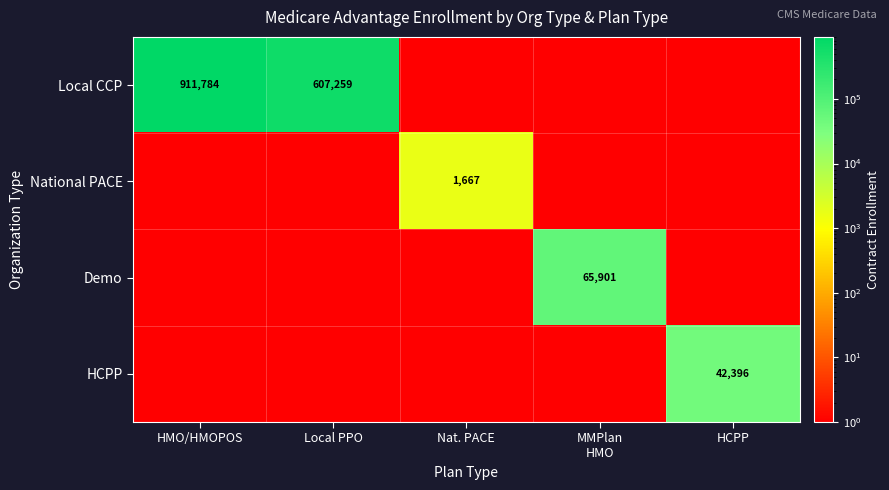

Which label corresponds to the largest value in the chart?

HMO/HMOPOS